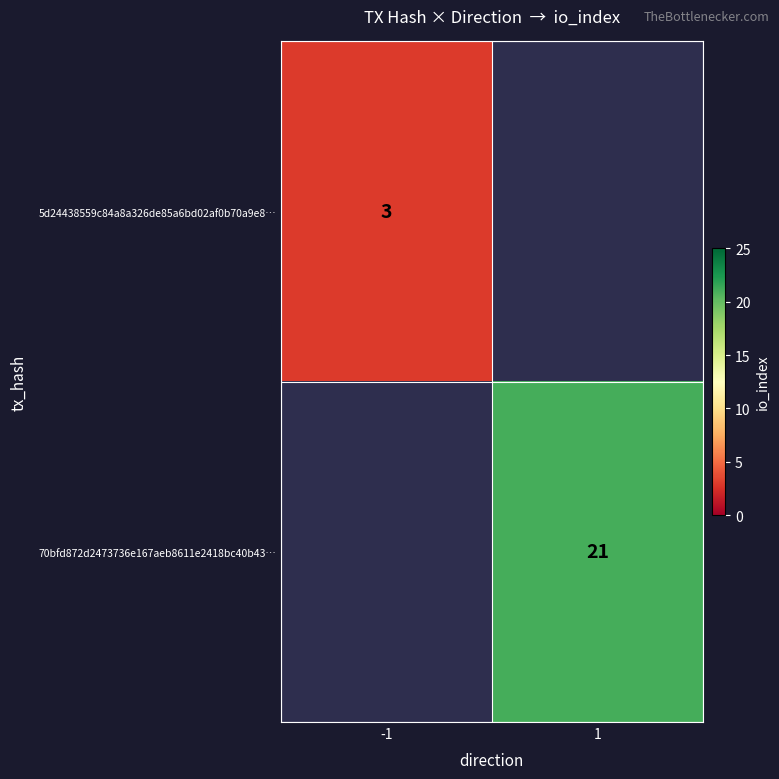

The 5d24438559c84a8a326de85a6bd02af0b70a9e8… series shows 5 at -1. True or false?

False